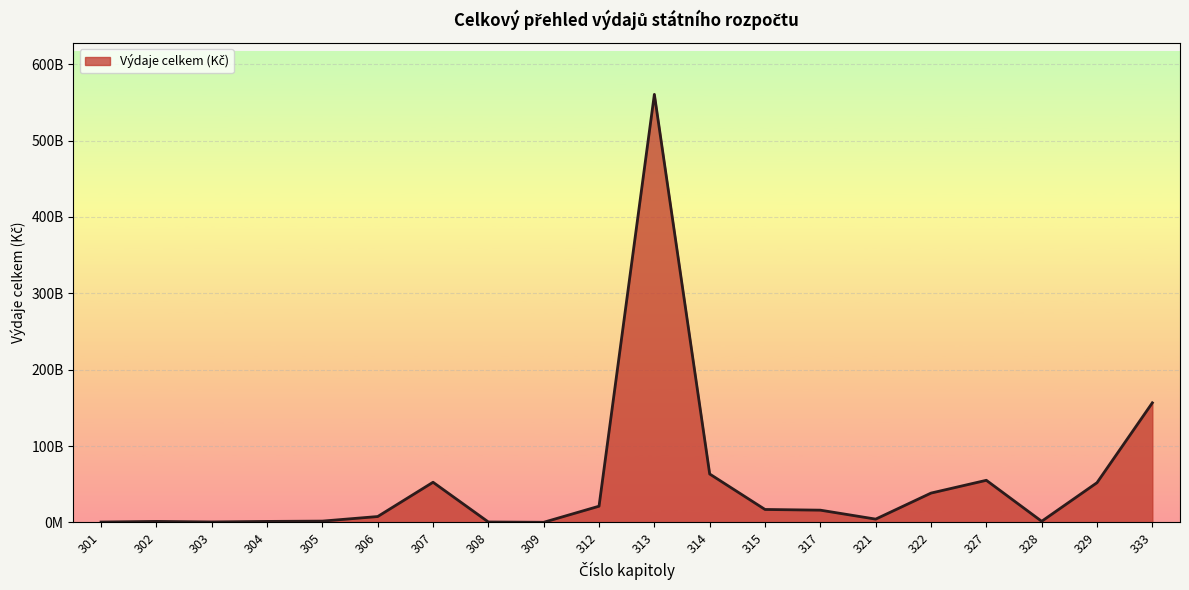

Does the chart have visible grid lines?

Yes